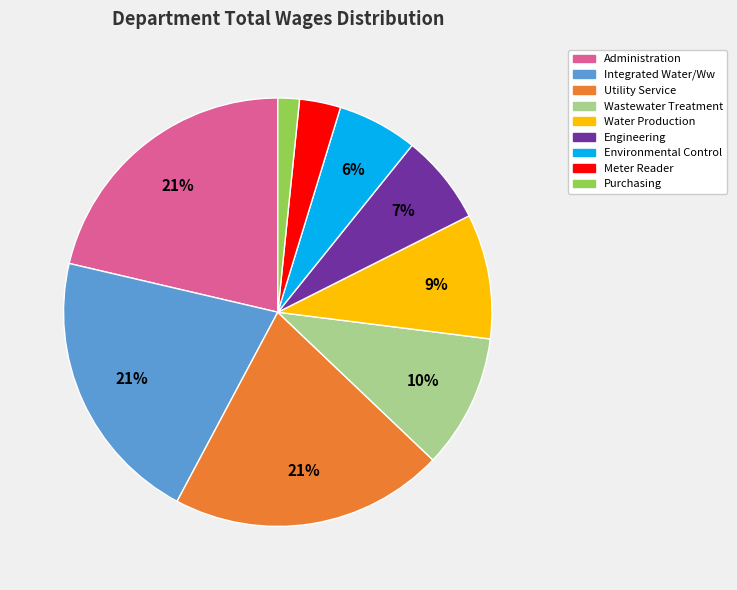

How many segments does this pie chart have?

9